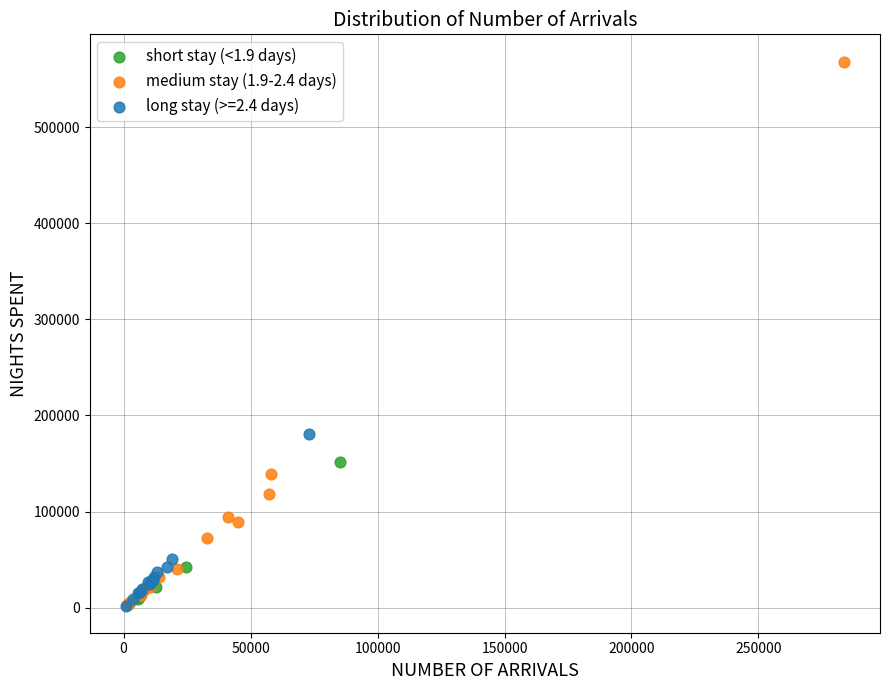

What are all the series names shown in the legend?

short stay (<1.9 days), medium stay (1.9-2.4 days), long stay (>=2.4 days)